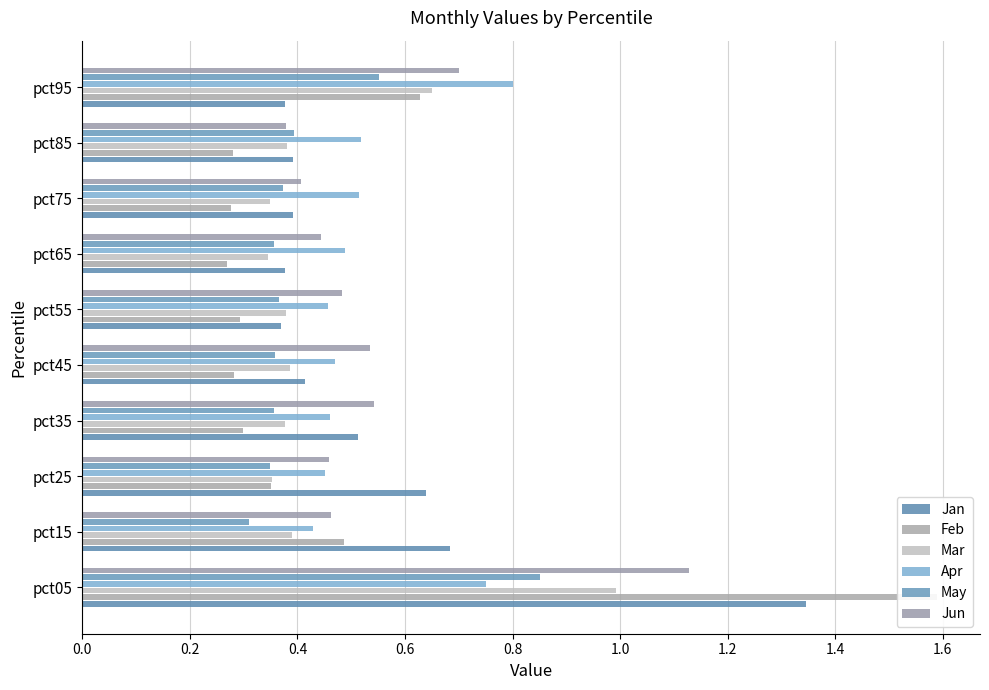

What is the value of the Jun bar at the 5th from the left?

0.5